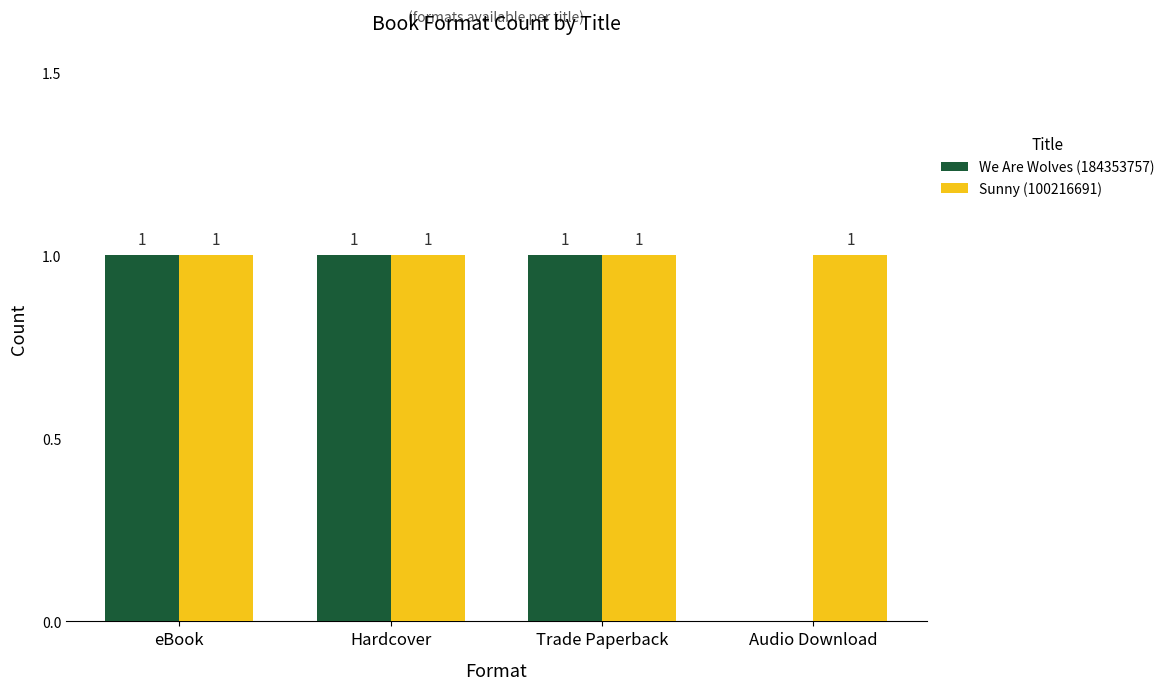

Is it true that Sunny (100216691) equals 1 at eBook?

True